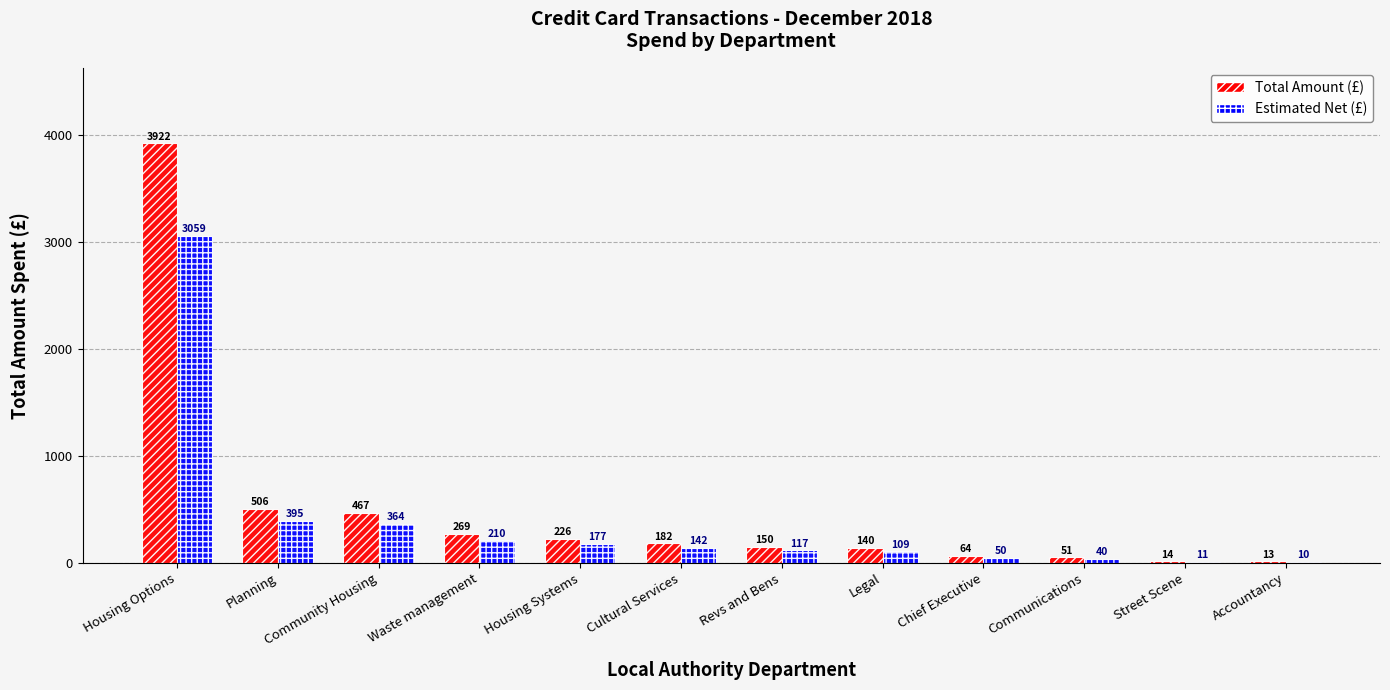

Which series changed the most between Chief Executive and Street Scene?

Total Amount (£)